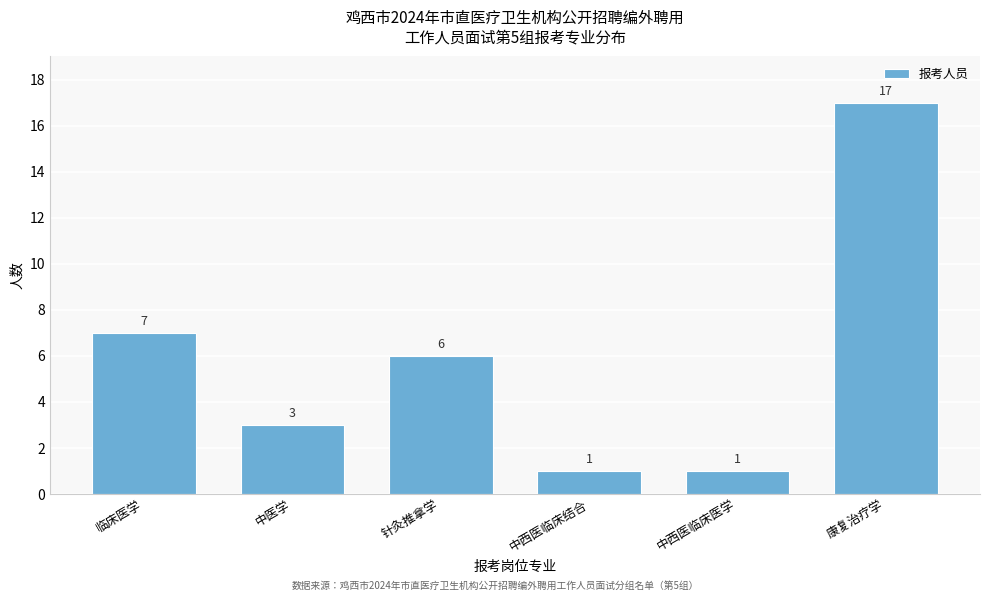

Reading left to right, list all the values displayed in this chart.

7	3	6	1	1	17